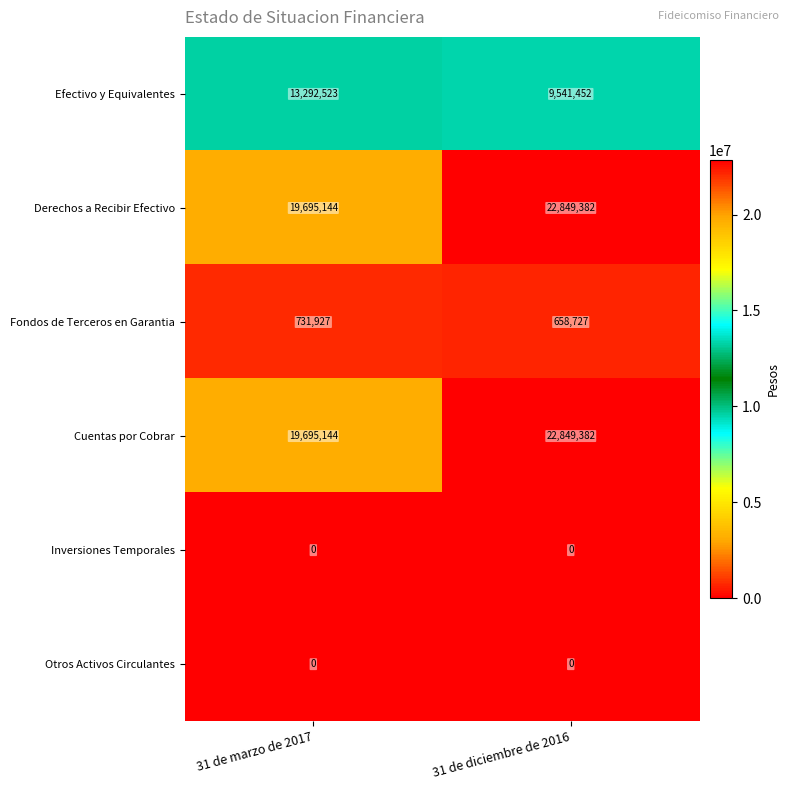

What is the average value of the Derechos a Recibir Efectivo series?

21272263